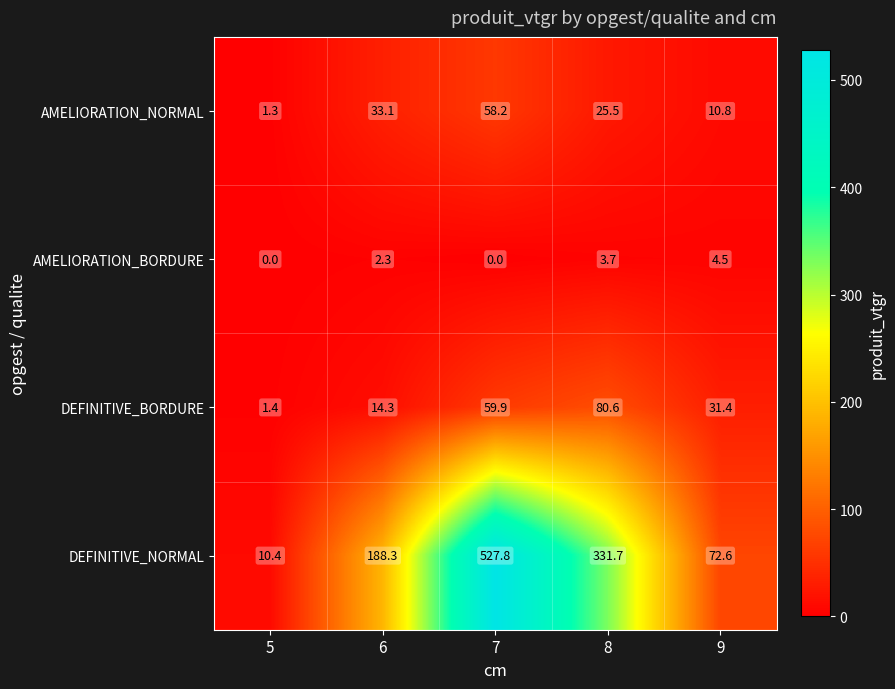

Is it true that AMELIORATION_BORDURE equals 0.0 at 7?

True